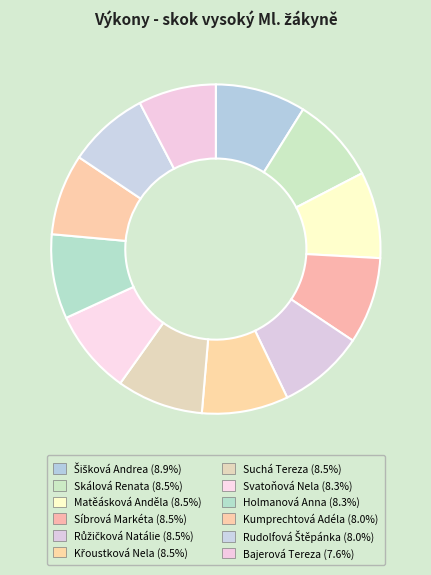

To the nearest percent, what is the combined percentage of Suchá Tereza and Kumprechtová Adéla?

16%